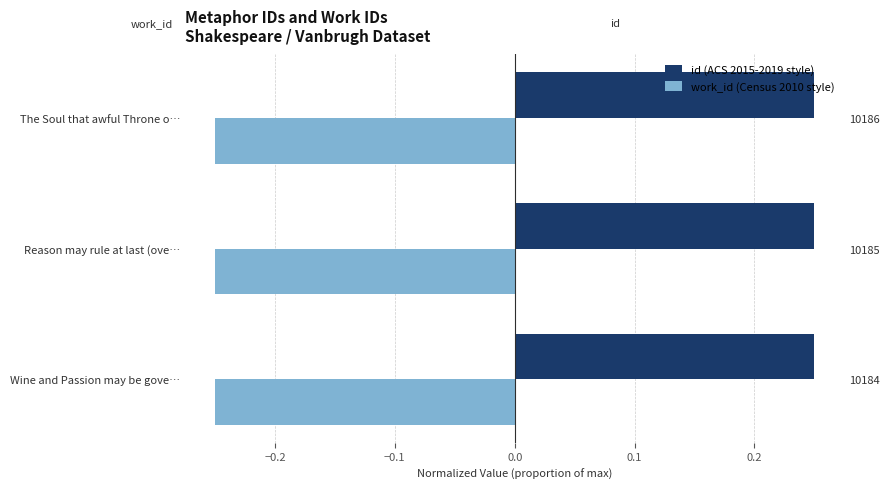

What is the approximate value of work_id (Census 2010 style) at The Soul that awful Throne o…?

-0.2